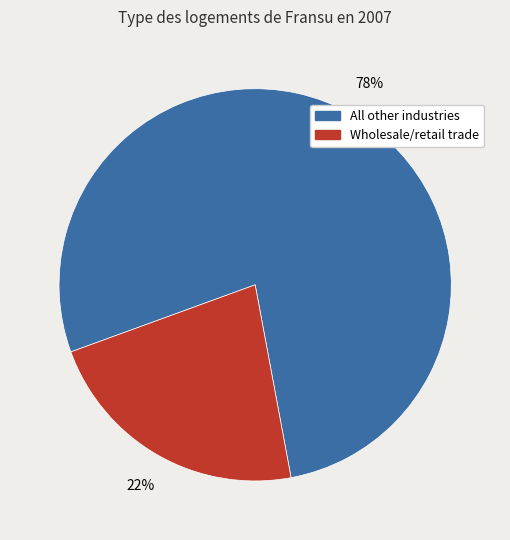

To the nearest percent, what is the average slice percentage?

50%